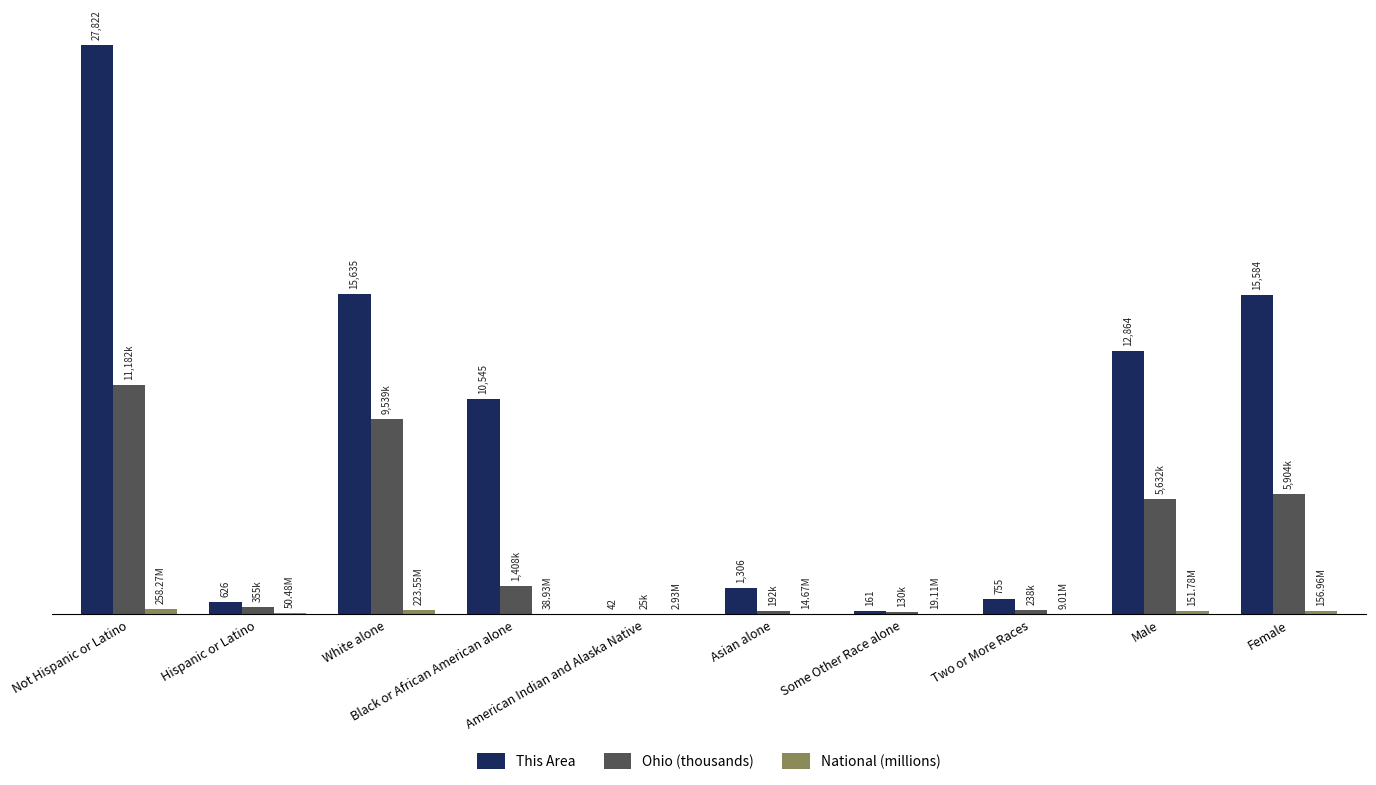

The National (millions) series shows 50.5 at Hispanic or Latino. True or false?

True